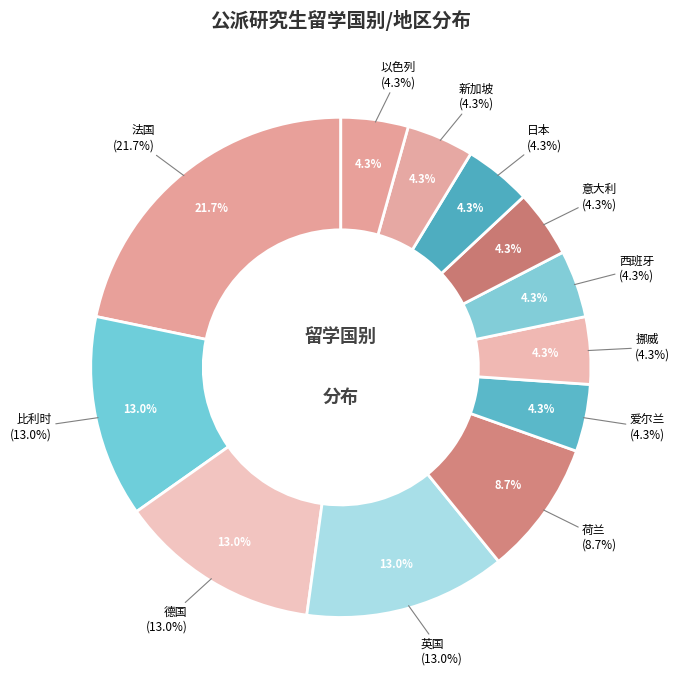

The 12 slice represents 4% of the pie. True or false?

True